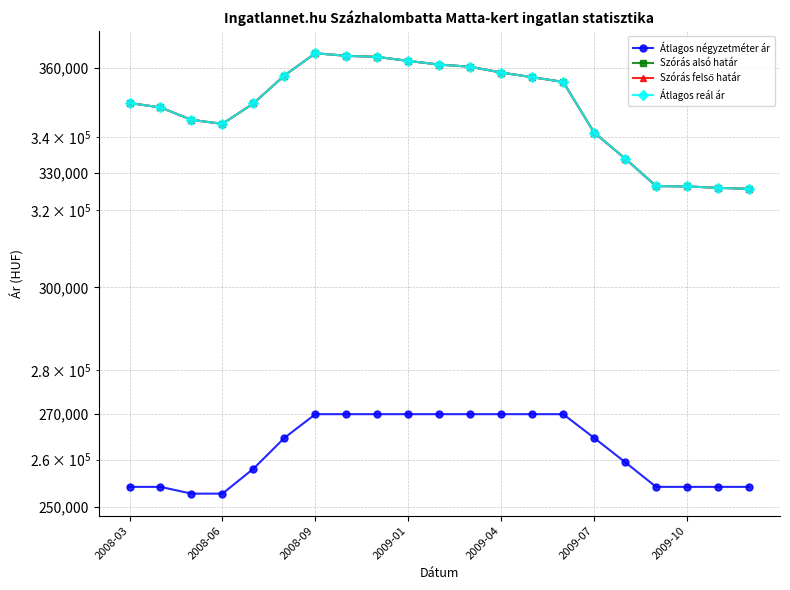

Count the number of data series in this chart.

4